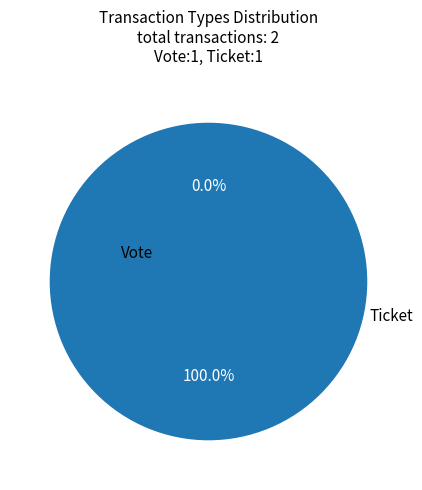

Count the number of slices in the pie.

2